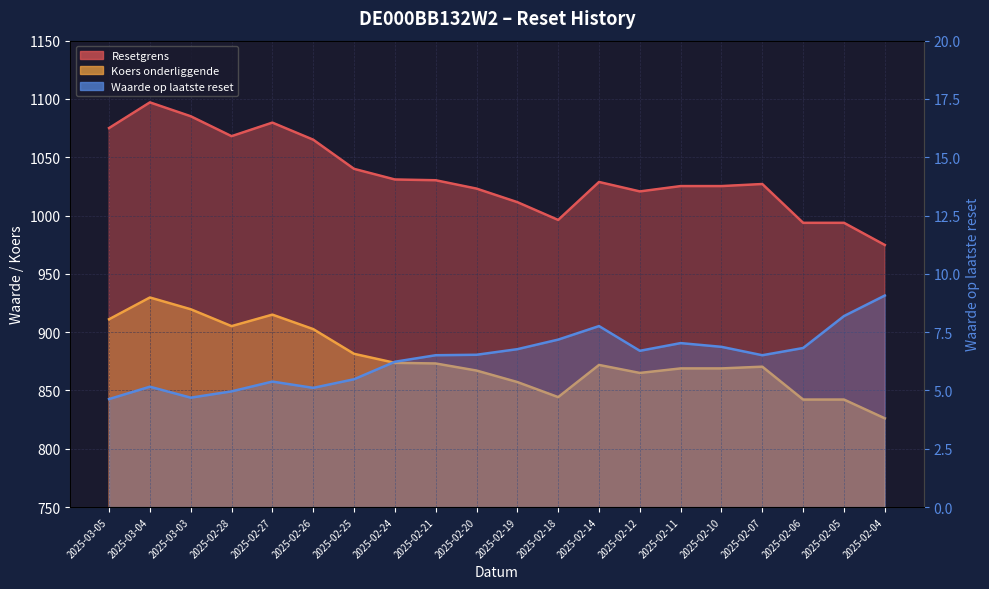

What is the sum of all Waarde op laatste reset values?

127.6